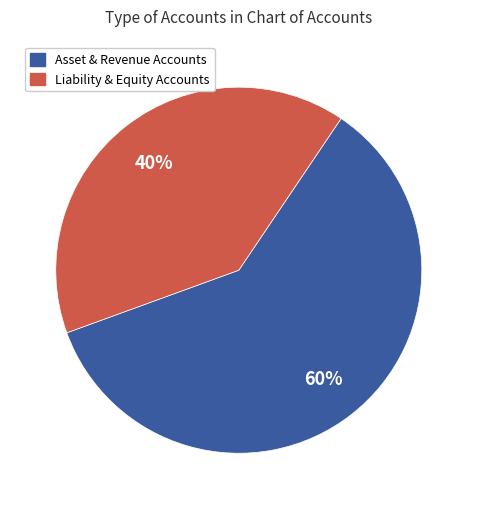

Count the number of slices in the pie.

2